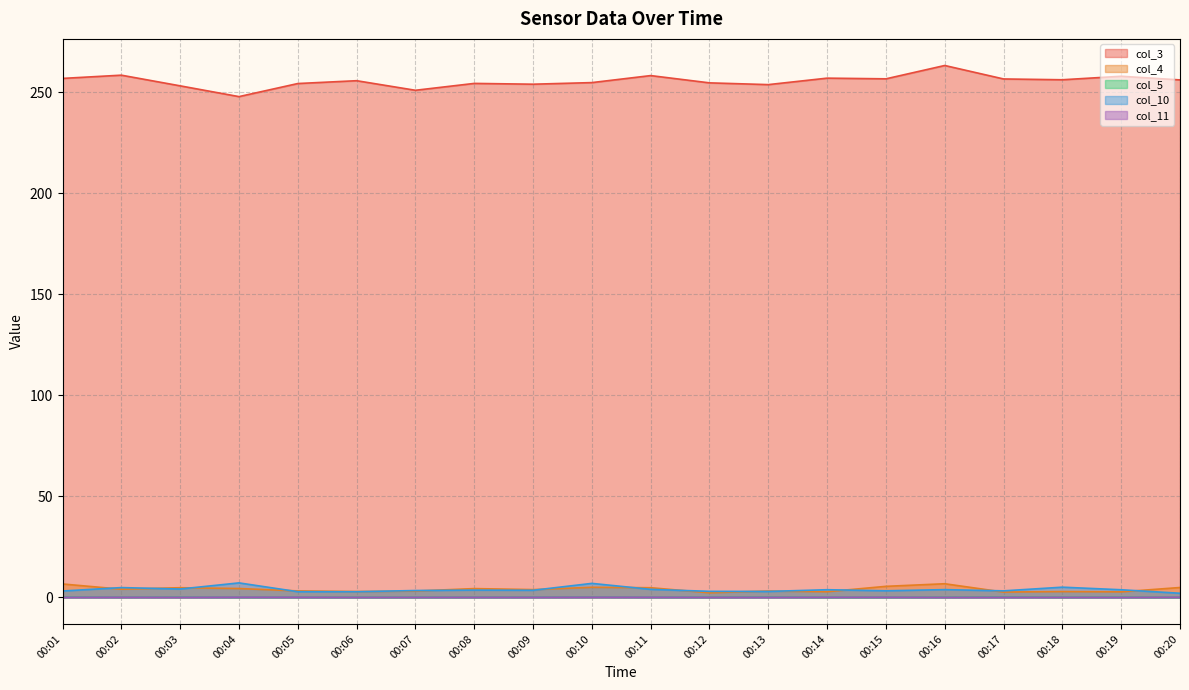

True or false: col_11 and col_4 intersect in this chart.

False